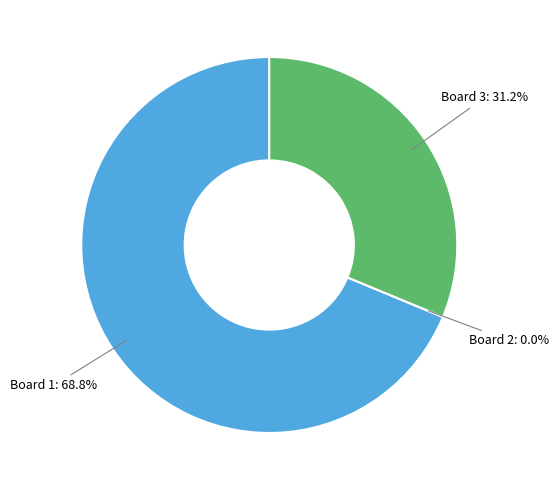

Which category has the biggest portion of the pie?

Board 1